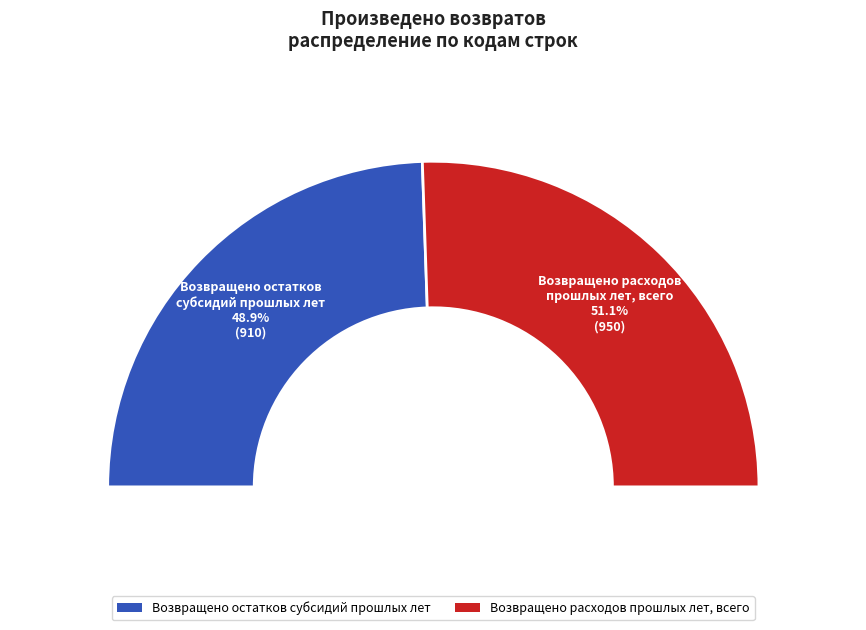

What percentage do Возвращено остатков
субсидий прошлых лет and Возвращено расходов
прошлых лет, всего together represent?

100.0%